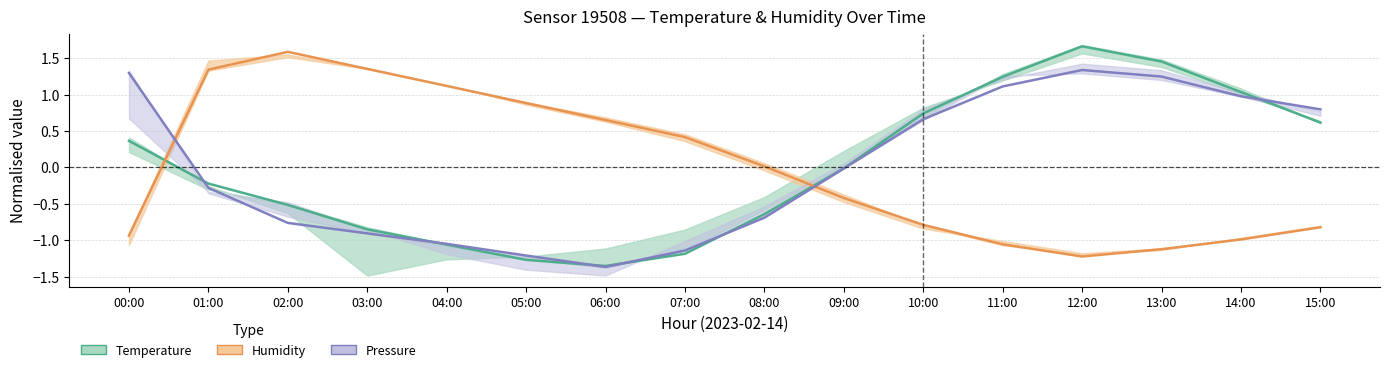

What is the lowest value of the Pressure series?

-1.4